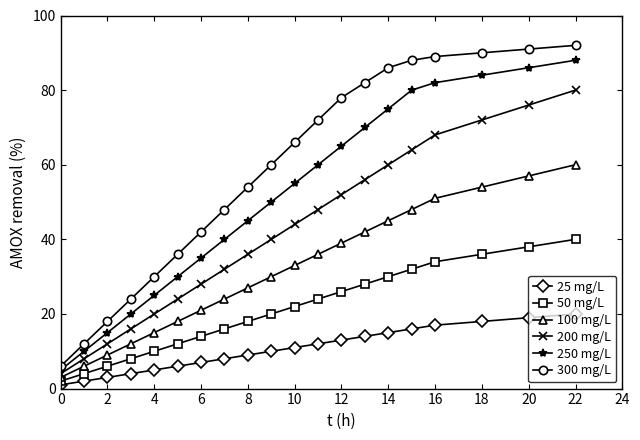

What is the difference between the maximum and minimum values in the 200 mg/L series?

76